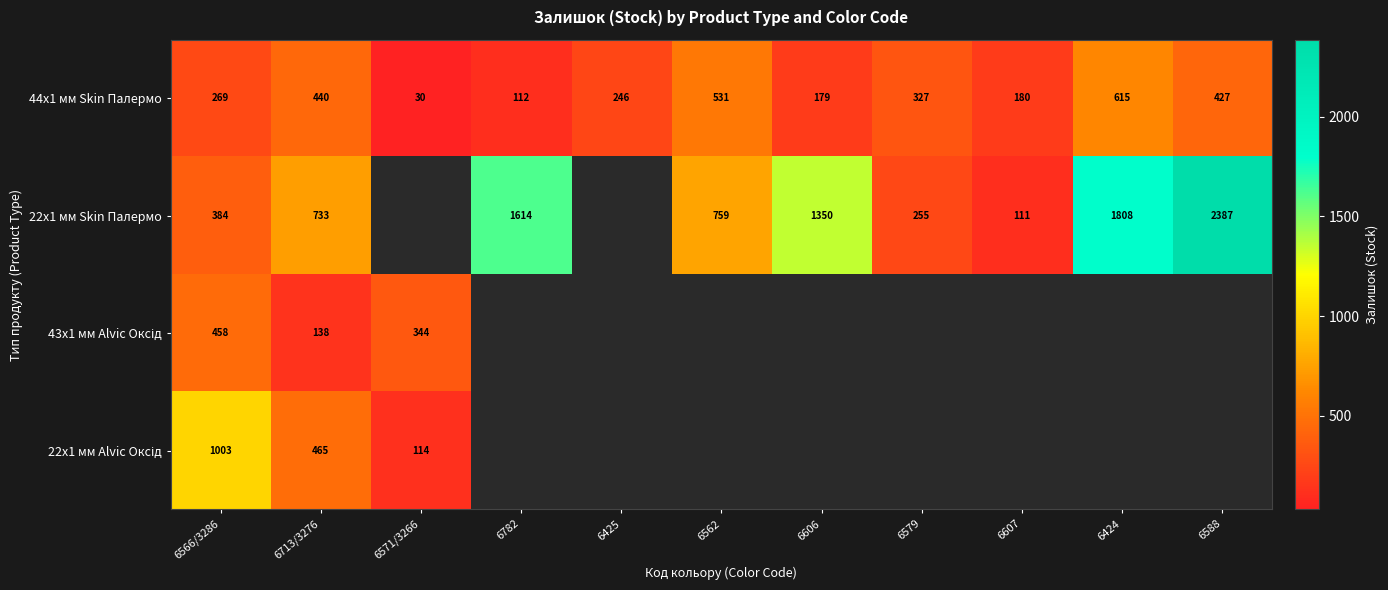

What is the greatest value displayed?

2387